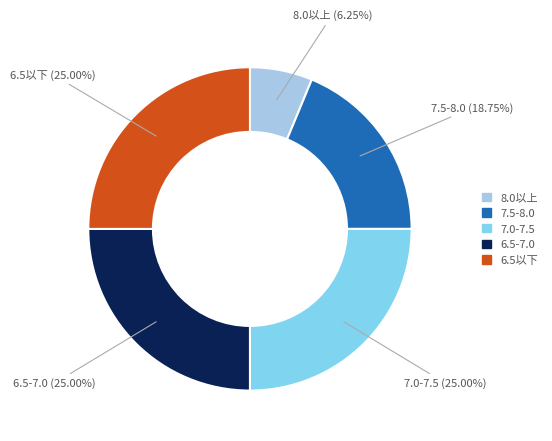

Is there any slice that represents more than half of the pie?

No